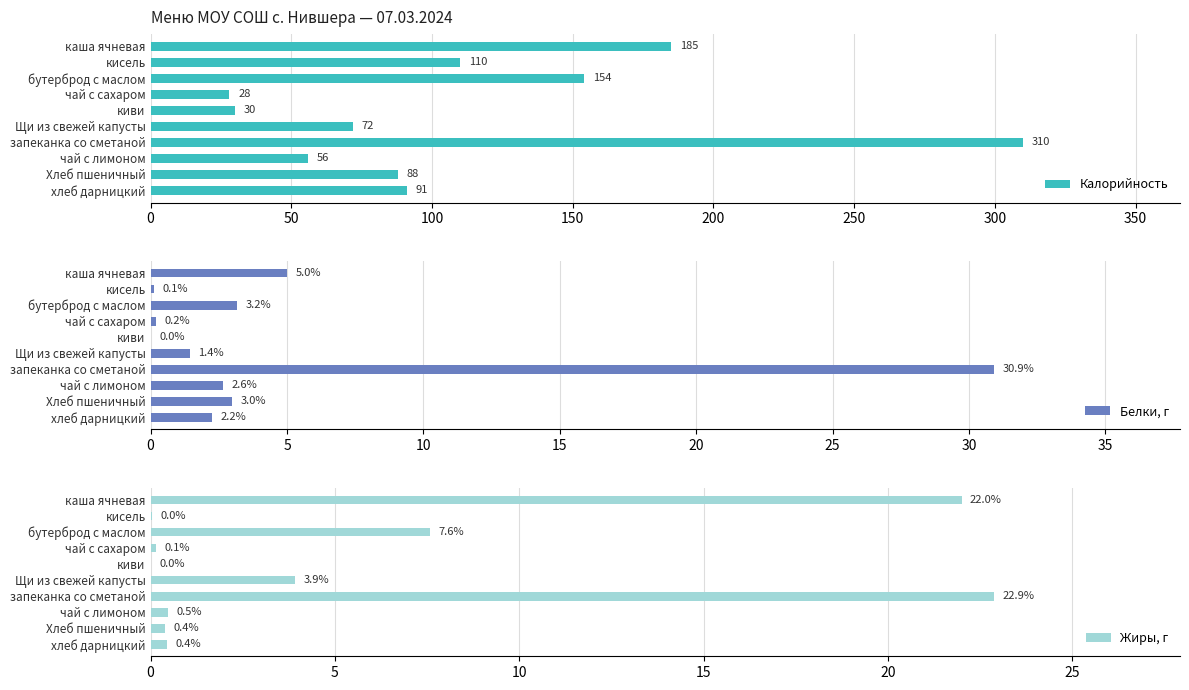

The value of Калорийность at 0 is 90.1. True or false?

False